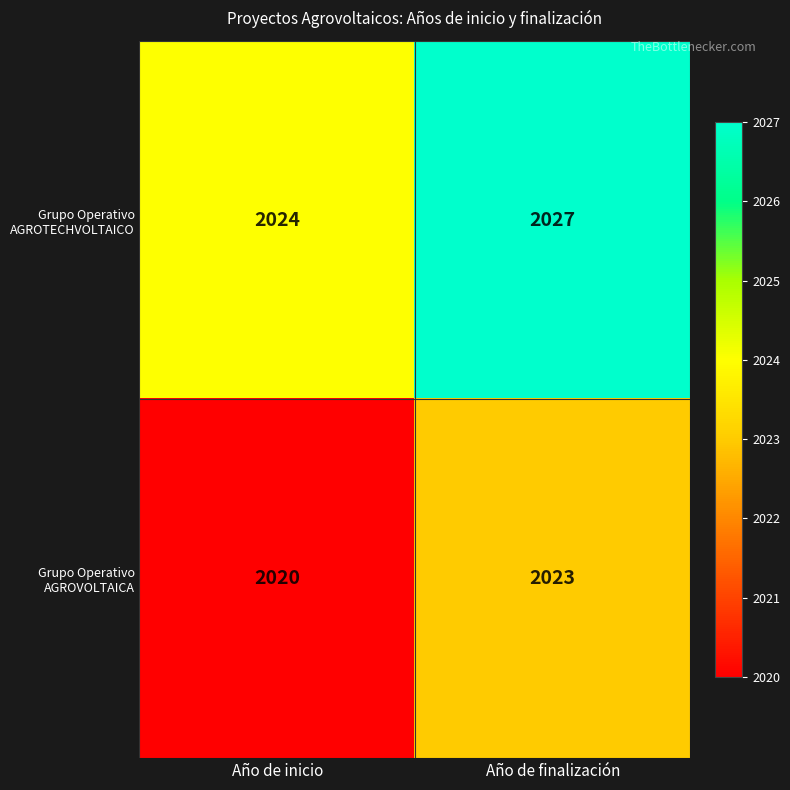

Reading left to right, what are all the values shown in this chart?

Grupo Operativo AGROTECHVOLTAICO: 2024	2027
Grupo Operativo AGROVOLTAICA: 2020	2023